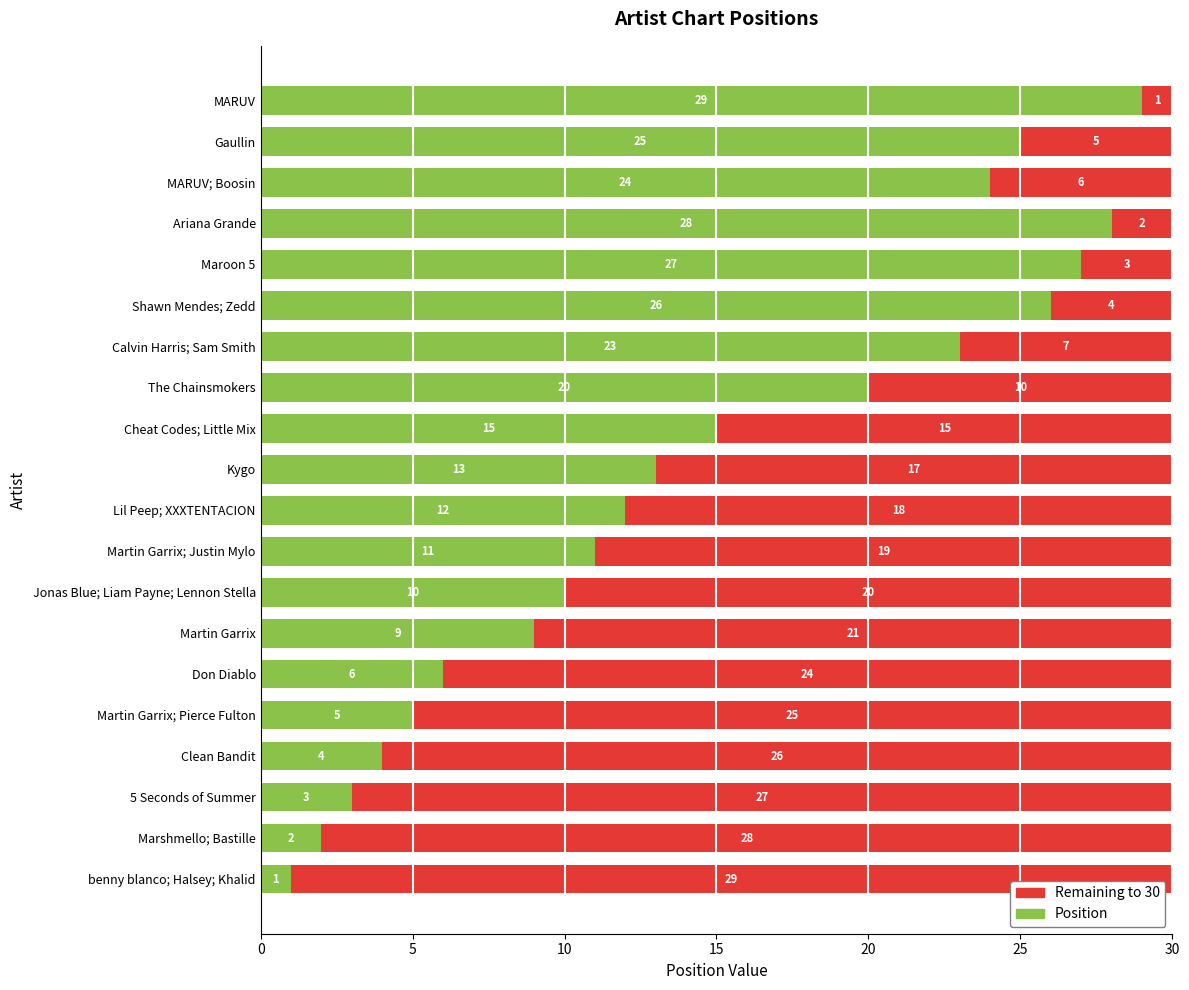

True or false: Position has a value of 10 at Don Diablo.

False